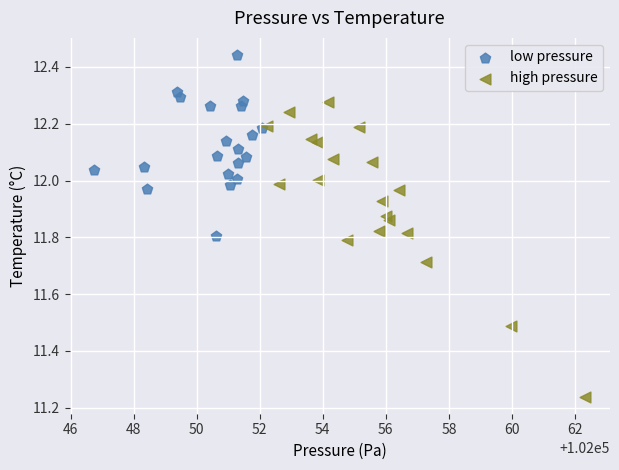

Which series has the largest Y range (max minus min)?

high pressure